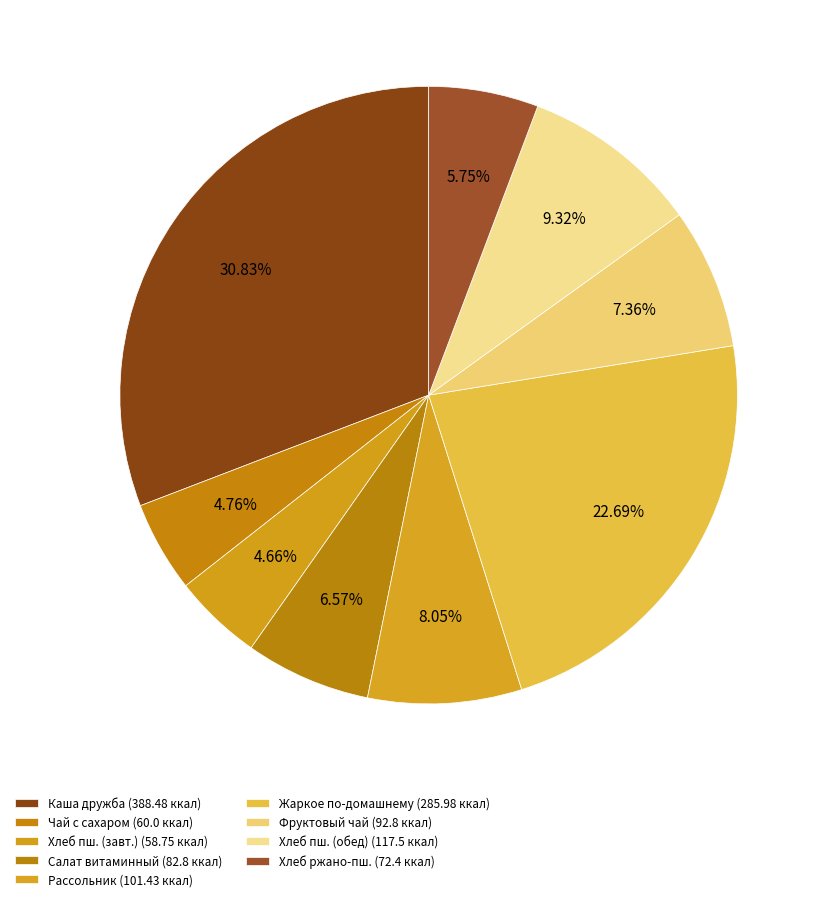

How many segments does this pie chart have?

9